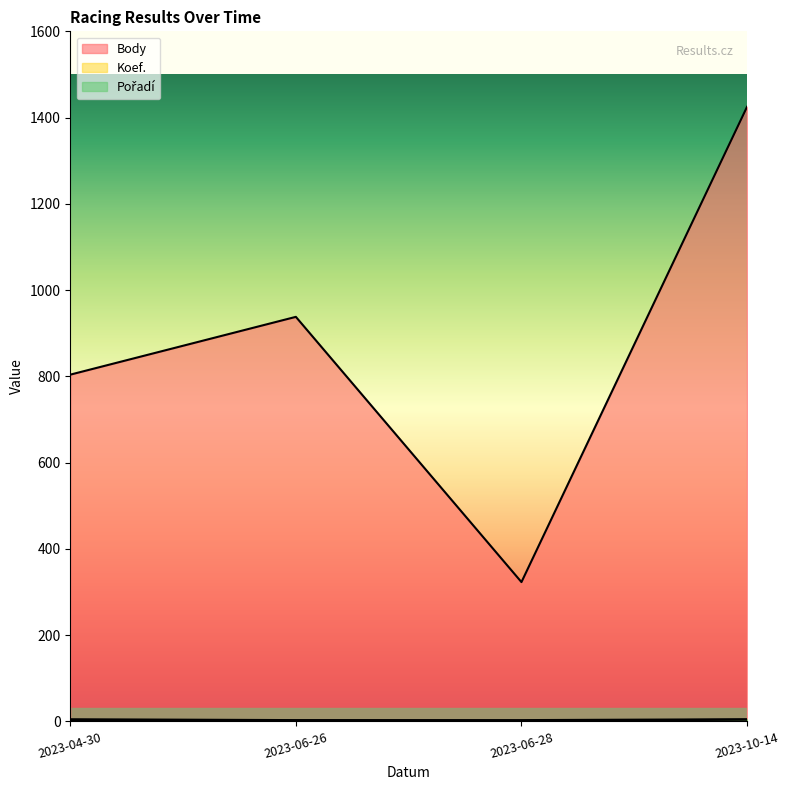

Where does the Body series first go above 938?

2023-10-14